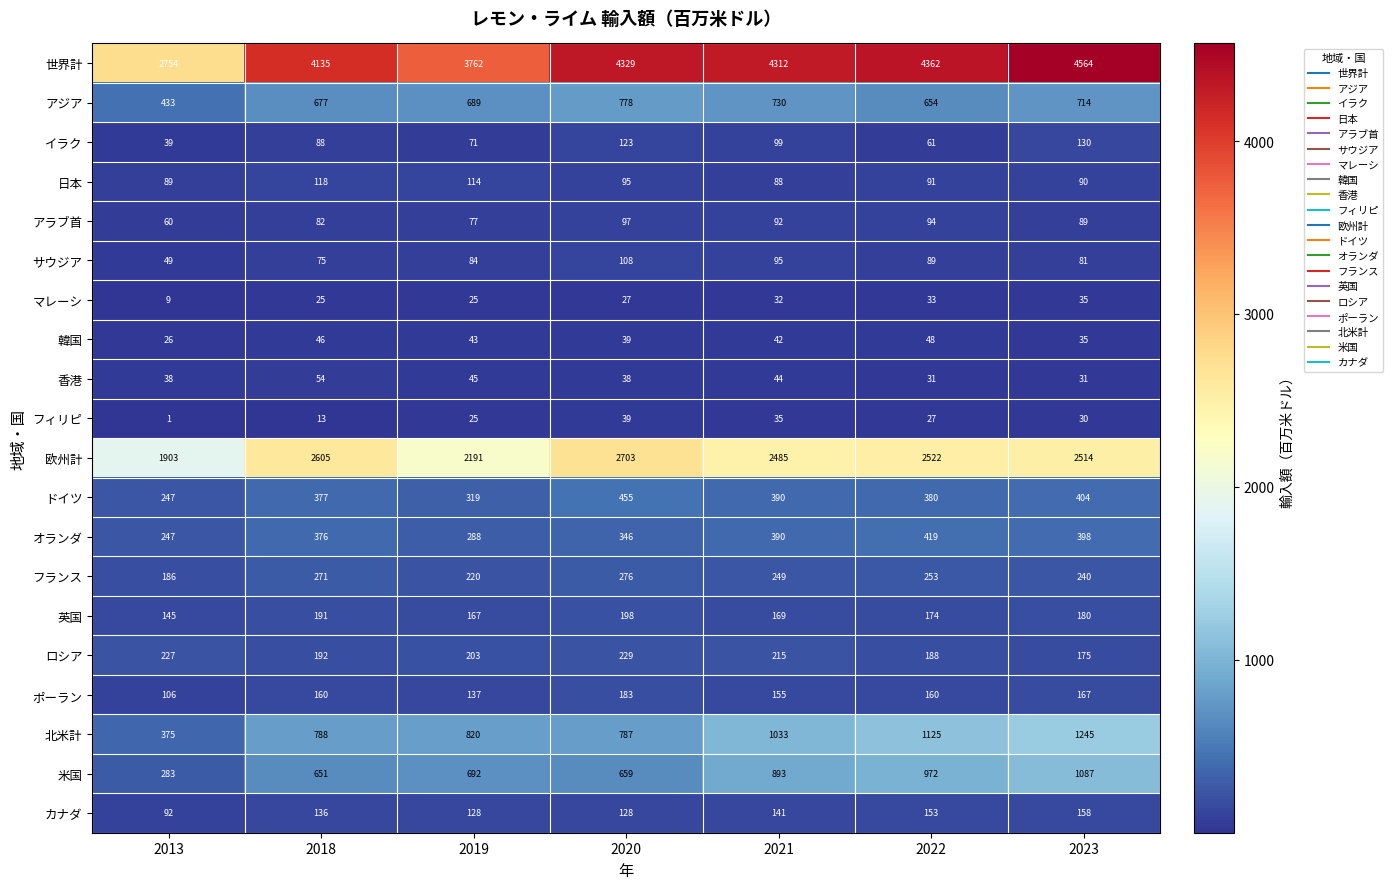

At which label does 欧州計 first exceed 2514?

2018